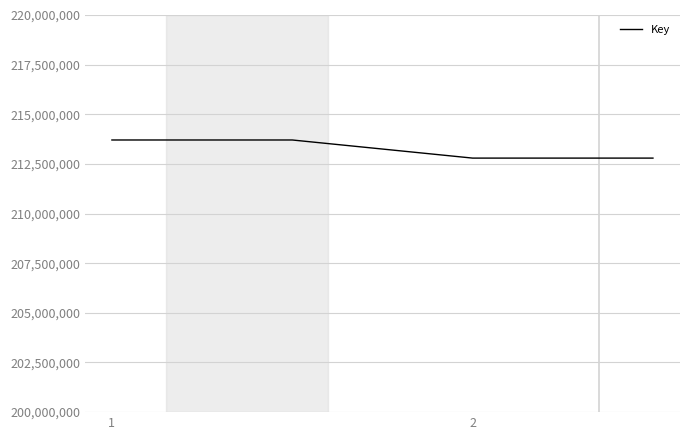

What is the minimum value shown in the chart?

212793390